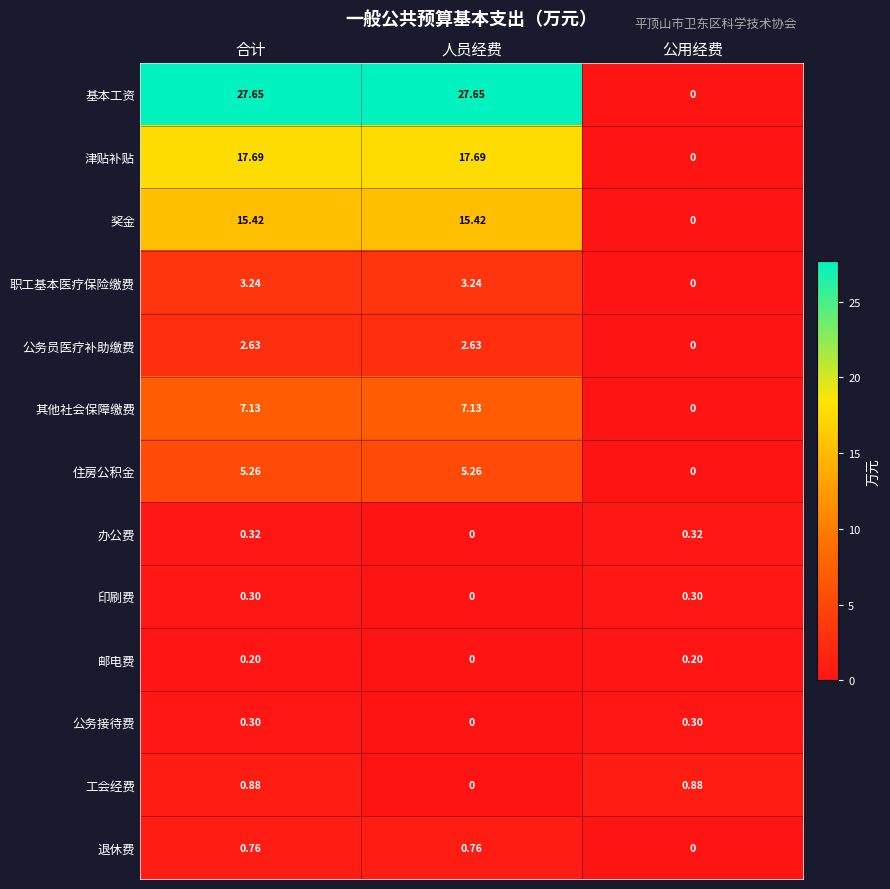

How many data points does each series have?

3